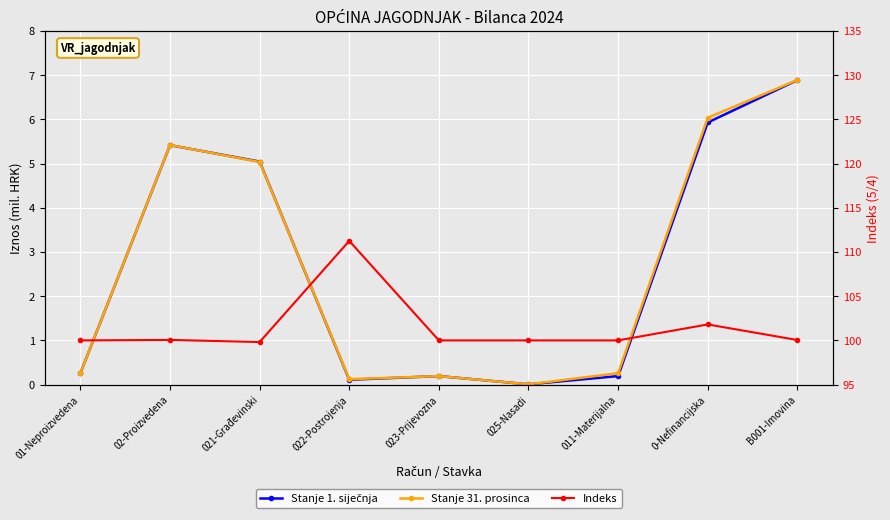

What is the sum of the Stanje 31. prosinca values at 021-Građevinski and B001-Imovina?

11.9